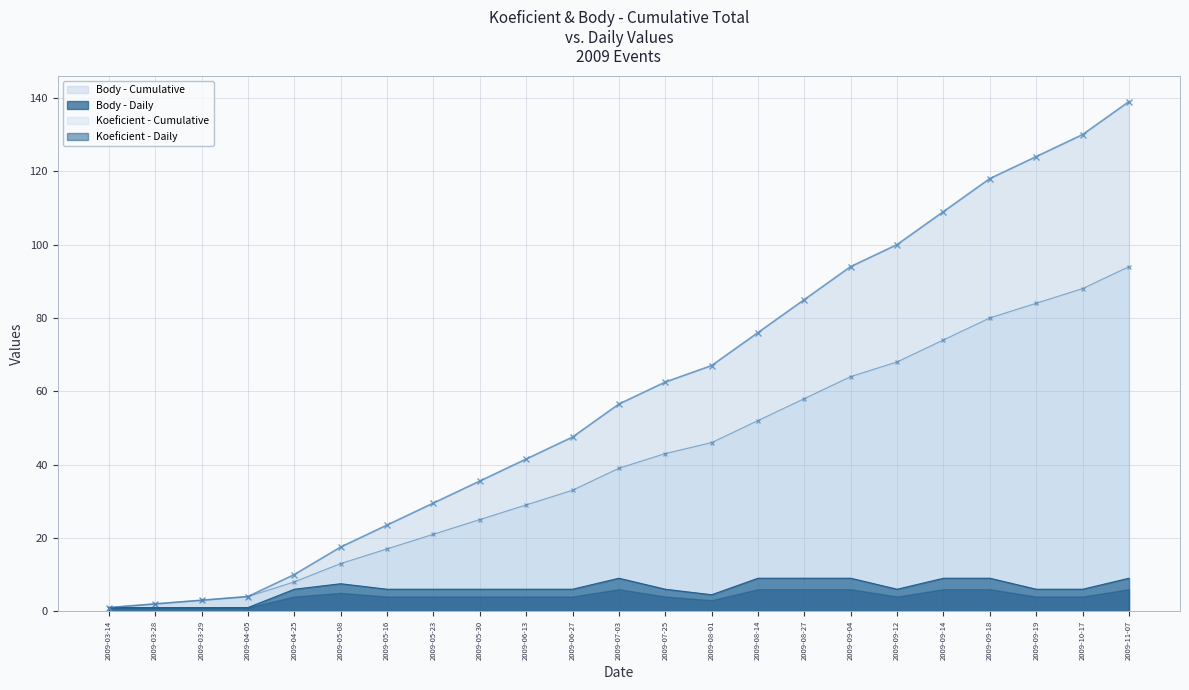

At which label is the value closest to 5?

2009-08-01